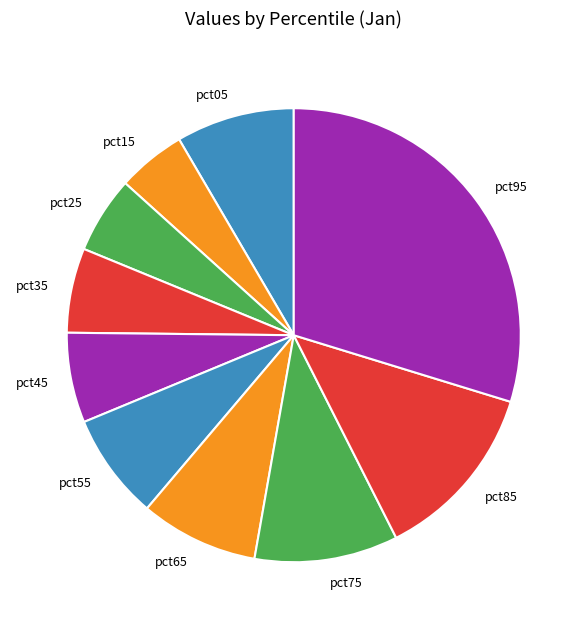

The pct85 slice represents 13% of the pie. True or false?

True